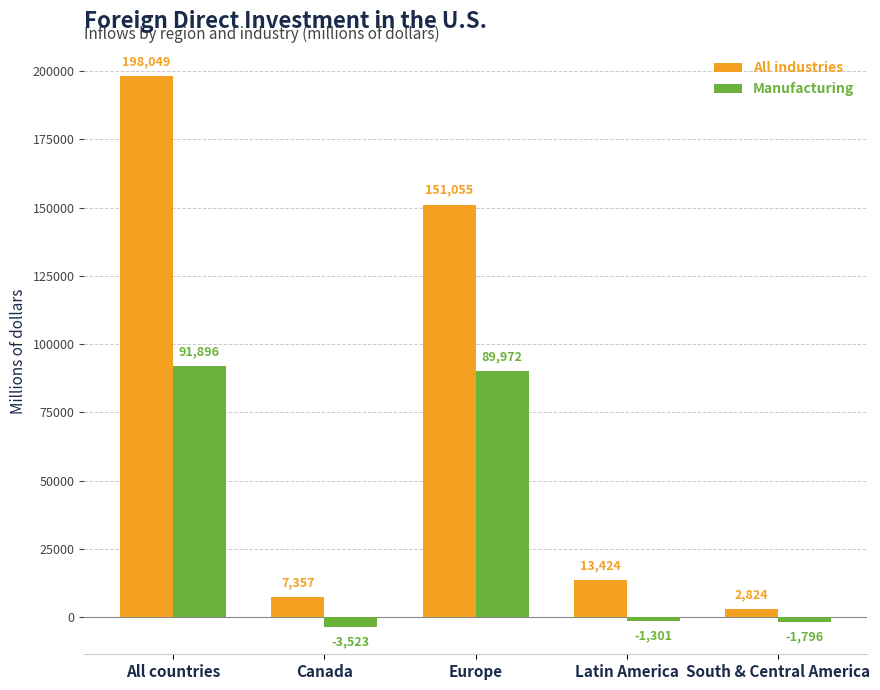

Rank the series by their average value, from lowest to highest.

Manufacturing, All industries